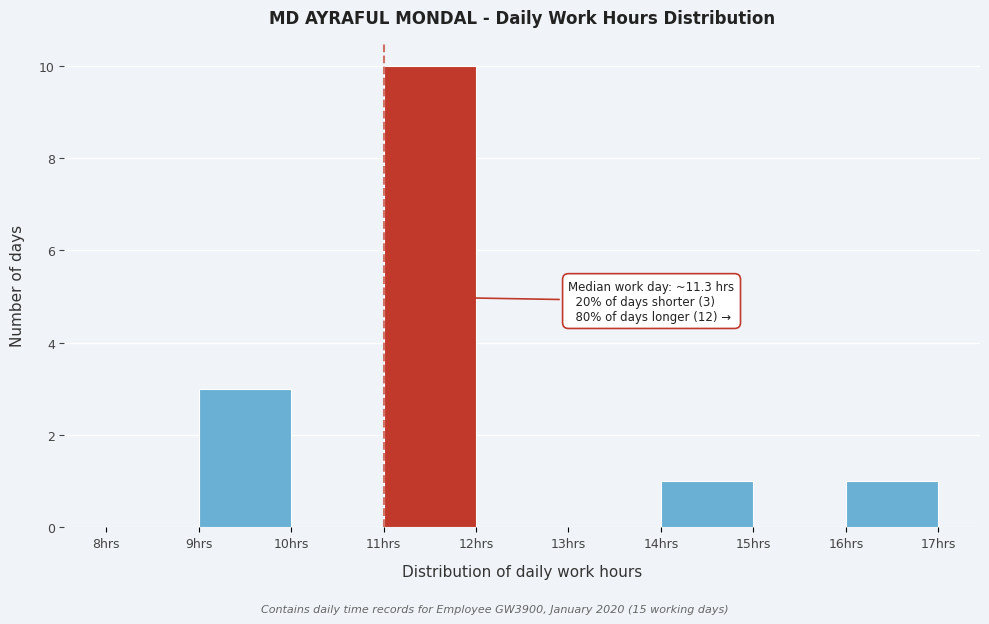

Over which range of the x-axis is the bar tallest?

11 to 12